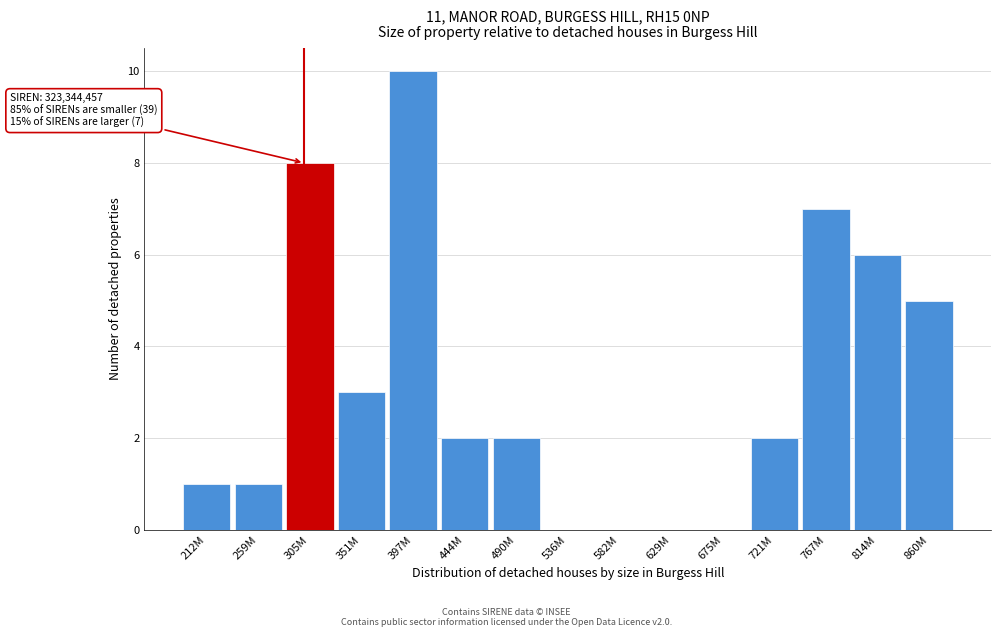

Reading left to right, what are all the values shown in this chart?

212M=1	259M=1	305M=8	351M=3	397M=10	444M=2	490M=2	536M=0	582M=0	629M=0	675M=0	721M=2	767M=7	814M=6	860M=5